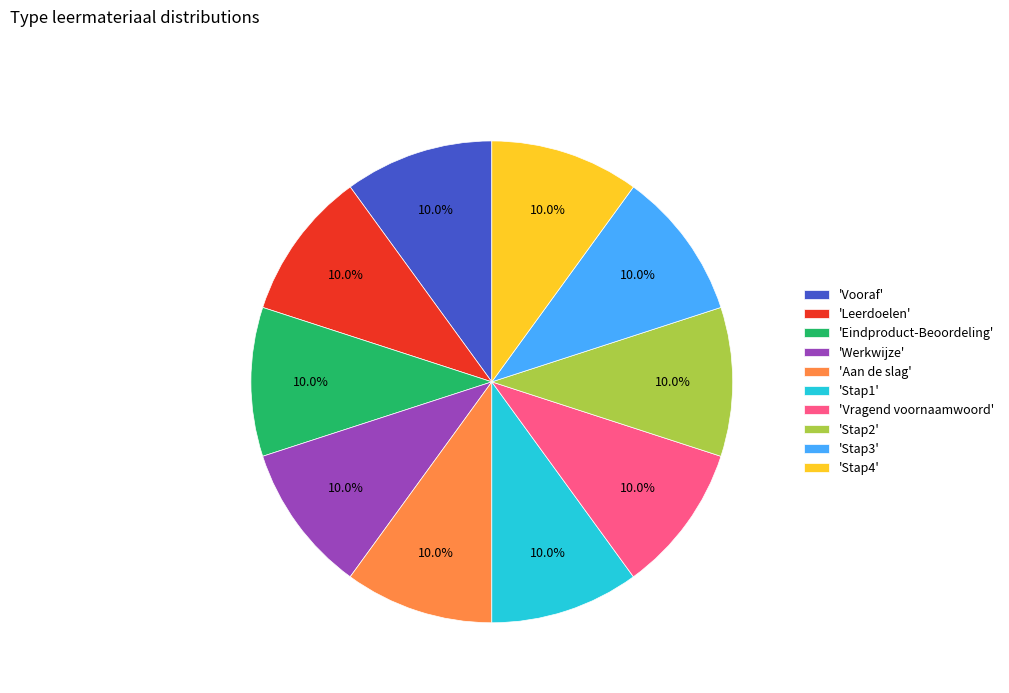

Approximately how many times larger is the value at 'Stap1' compared to 'Vooraf'?

1.0